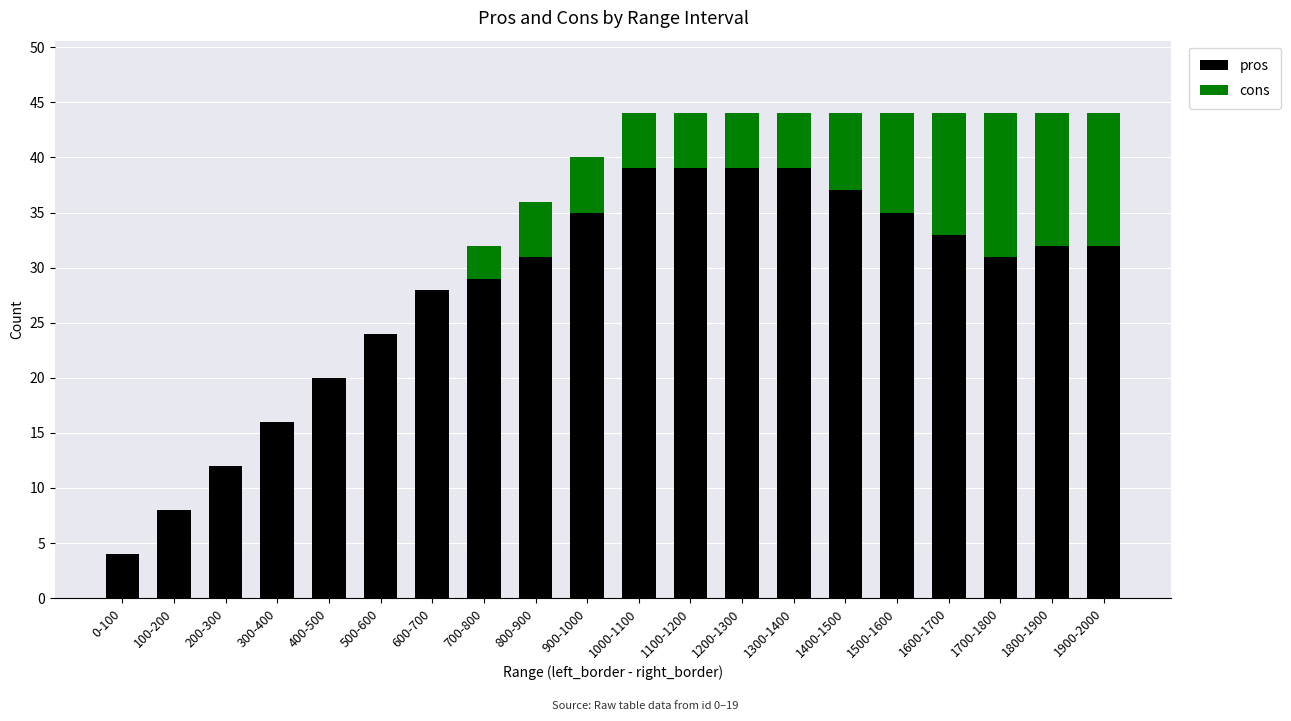

What is the highest value of the pros series?

39